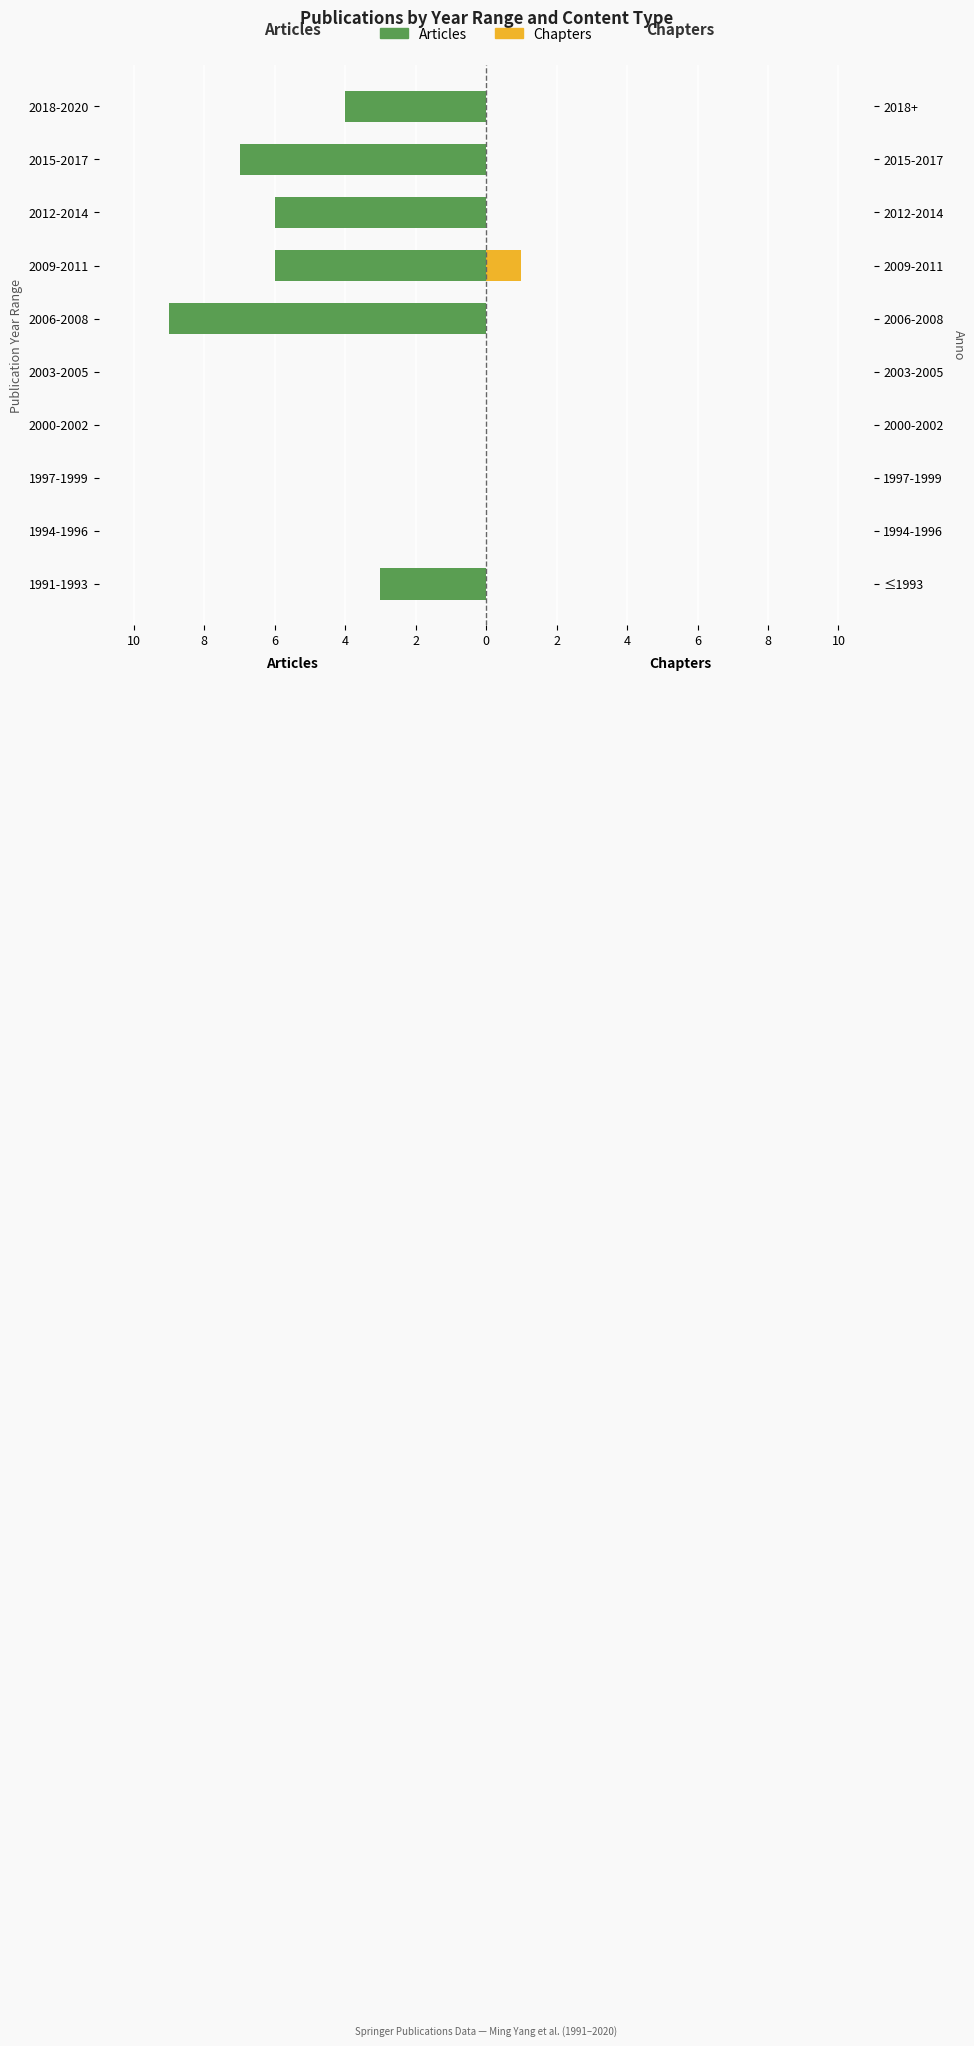

Reading left to right, list all the values displayed in this chart.

Articles: -3	0	0	0	0	-9	-6	-6	-7	-4
Chapters: 0	0	0	0	0	0	1	0	0	0